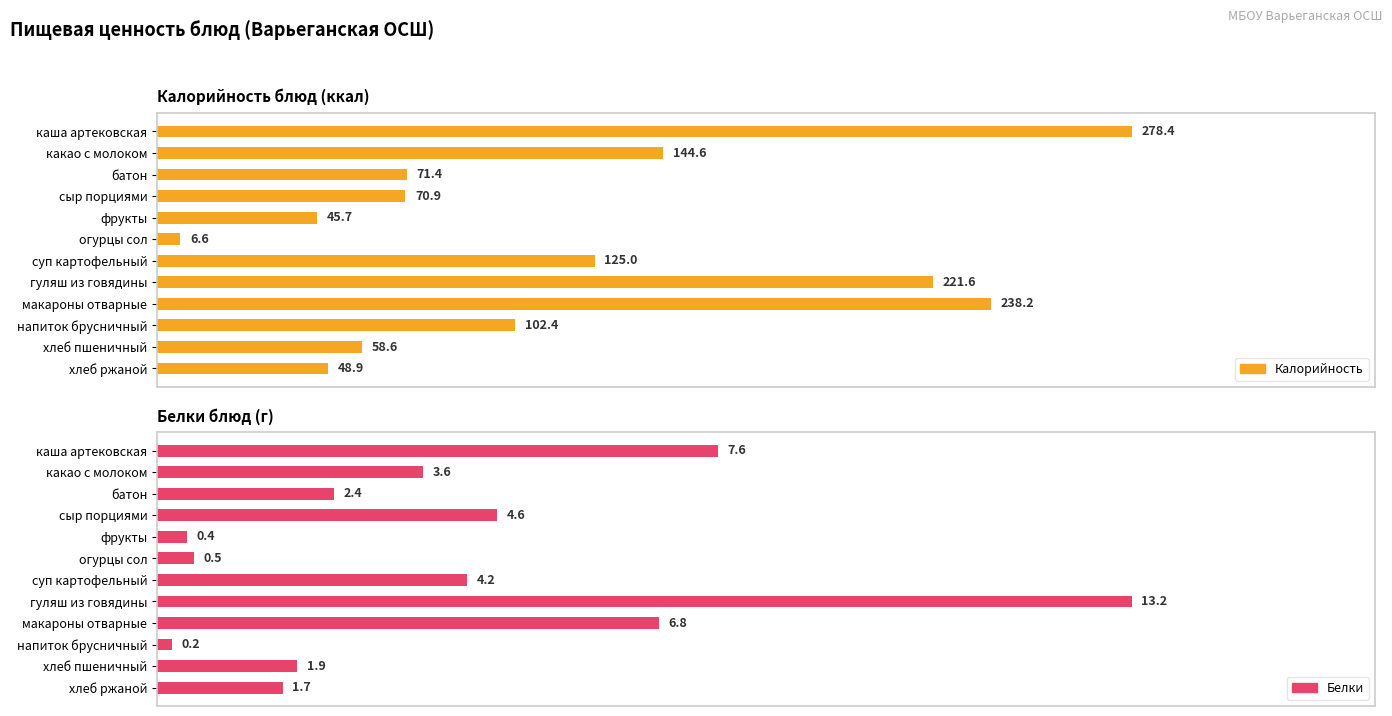

Is it true that Калорийность equals 63.1 at фрукты?

False